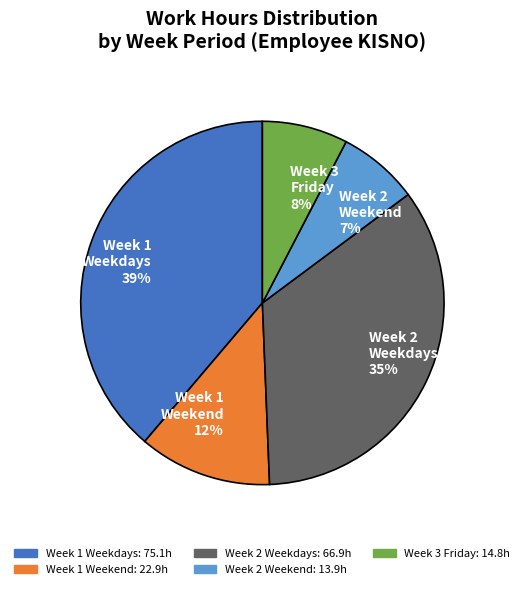

Which slice is the largest?

Week 1 Weekdays 39%